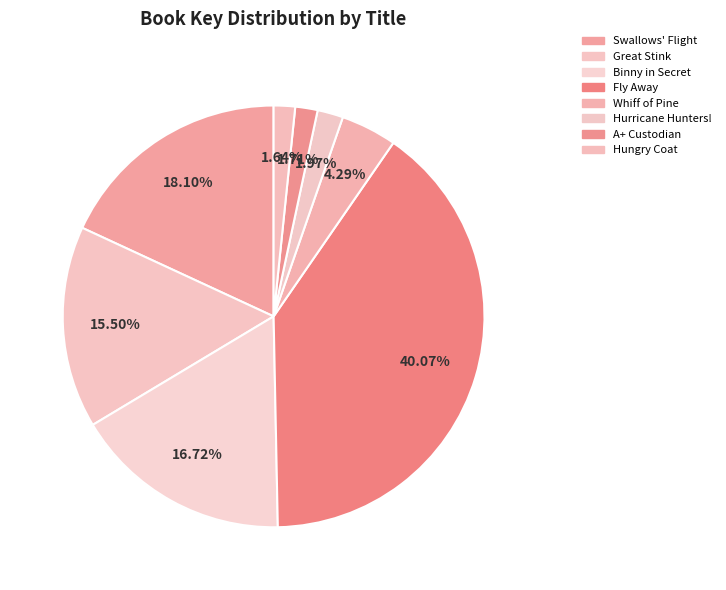

Count the number of slices in the pie.

8